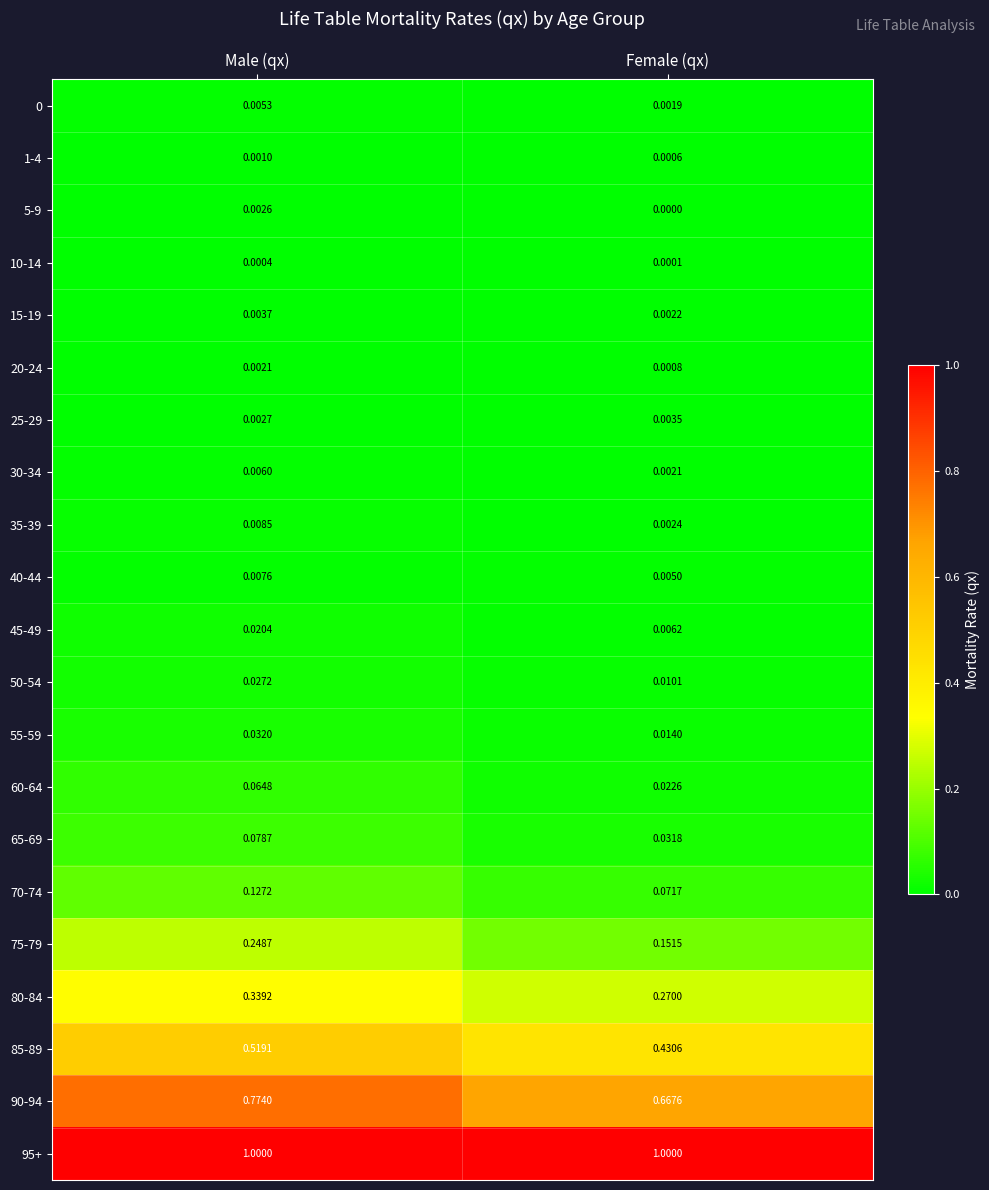

Where is 5-9 nearest to the value 0?

Female (qx)